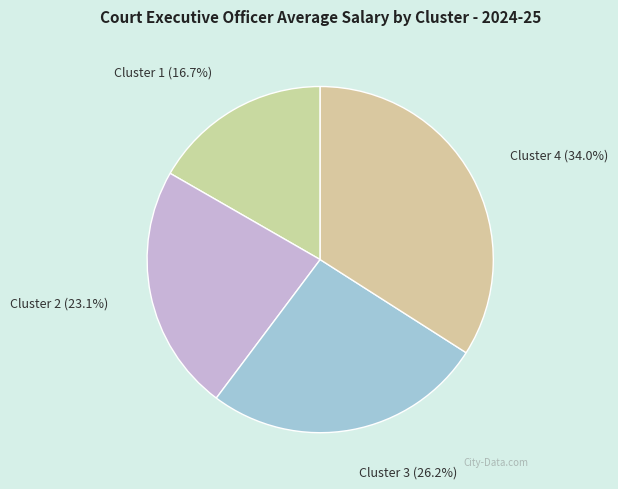

Approximately how many times larger is the value at Cluster 2 compared to Cluster 1?

1.4